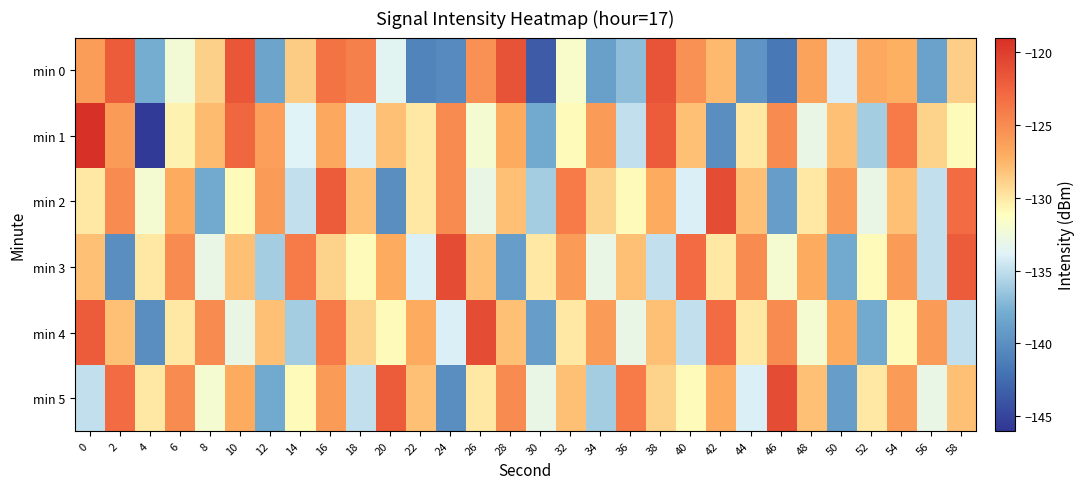

Reading right to left, list all the values displayed in this chart.

min 0: 58=-128.8	56=-138.7	54=-127.2	52=-126.9	50=-134.2	48=-126.4	46=-141.6	44=-139.7	42=-127.7	40=-125.4	38=-121.4	36=-136.9	34=-138.8	32=-131.7	30=-143.5	28=-121.4	26=-125.4	24=-140.3	22=-140.8	20=-133.7	18=-124.4	16=-123.5	14=-128.7	12=-138.5	10=-121.6	8=-128.8	6=-132.3	4=-137.8	2=-122.0	0=-126.1
min 1: 58=-131.0	56=-129.0	54=-124.0	52=-136.0	50=-128.0	48=-133.0	46=-125.0	44=-130.0	42=-140.0	40=-128.0	38=-122.0	36=-135.0	34=-126.0	32=-131.0	30=-138.0	28=-127.0	26=-132.0	24=-125.0	22=-130.0	20=-128.0	18=-134.1	16=-126.8	14=-133.8	12=-126.2	10=-122.6	8=-127.8	6=-130.6	4=-145.7	2=-126.0	0=-119.0
min 2: 58=-123.0	56=-135.0	54=-128.0	52=-133.0	50=-126.0	48=-130.0	46=-139.0	44=-128.0	42=-121.0	40=-134.0	38=-127.0	36=-131.0	34=-129.0	32=-124.0	30=-136.0	28=-128.0	26=-133.0	24=-125.0	22=-130.0	20=-140.0	18=-128.0	16=-122.0	14=-135.0	12=-126.0	10=-131.0	8=-138.0	6=-127.0	4=-132.0	2=-125.0	0=-130.0
min 3: 58=-122.0	56=-135.0	54=-126.0	52=-131.0	50=-138.0	48=-127.0	46=-132.0	44=-125.0	42=-130.0	40=-123.0	38=-135.0	36=-128.0	34=-133.0	32=-126.0	30=-130.0	28=-139.0	26=-128.0	24=-121.0	22=-134.0	20=-127.0	18=-131.0	16=-129.0	14=-124.0	12=-136.0	10=-128.0	8=-133.0	6=-125.0	4=-130.0	2=-140.0	0=-128.0
min 4: 58=-135.0	56=-126.0	54=-131.0	52=-138.0	50=-127.0	48=-132.0	46=-125.0	44=-130.0	42=-123.0	40=-135.0	38=-128.0	36=-133.0	34=-126.0	32=-130.0	30=-139.0	28=-128.0	26=-121.0	24=-134.0	22=-127.0	20=-131.0	18=-129.0	16=-124.0	14=-136.0	12=-128.0	10=-133.0	8=-125.0	6=-130.0	4=-140.0	2=-128.0	0=-122.0
min 5: 58=-128.0	56=-133.0	54=-126.0	52=-130.0	50=-139.0	48=-128.0	46=-121.0	44=-134.0	42=-127.0	40=-131.0	38=-129.0	36=-124.0	34=-136.0	32=-128.0	30=-133.0	28=-125.0	26=-130.0	24=-140.0	22=-128.0	20=-122.0	18=-135.0	16=-126.0	14=-131.0	12=-138.0	10=-127.0	8=-132.0	6=-125.0	4=-130.0	2=-123.0	0=-135.0